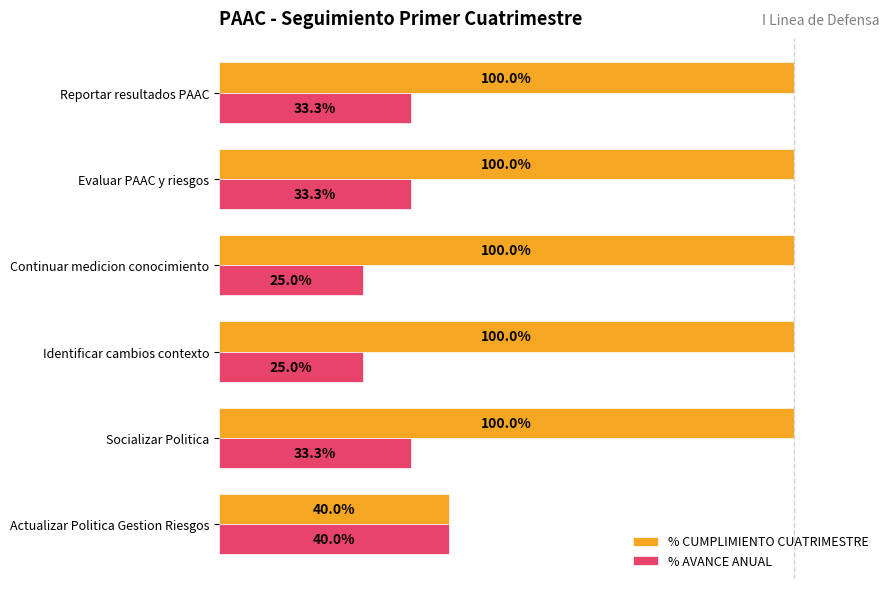

What are all the series names shown in the legend?

% CUMPLIMIENTO CUATRIMESTRE, % AVANCE ANUAL